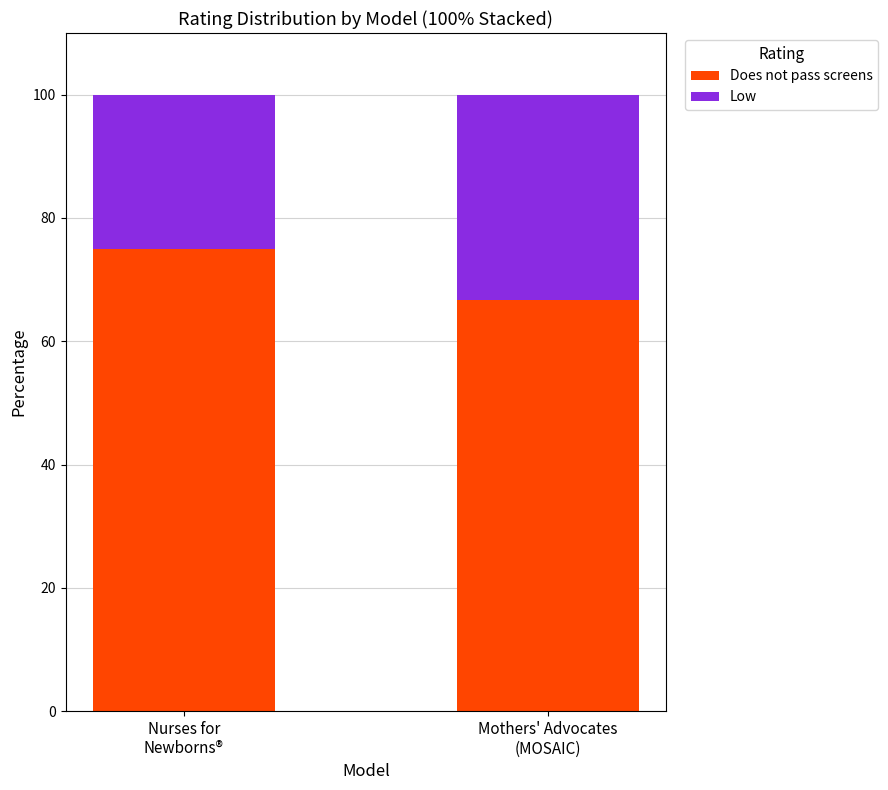

Reading right to left, list the values for the Does not pass screens series.

66.7	75.0